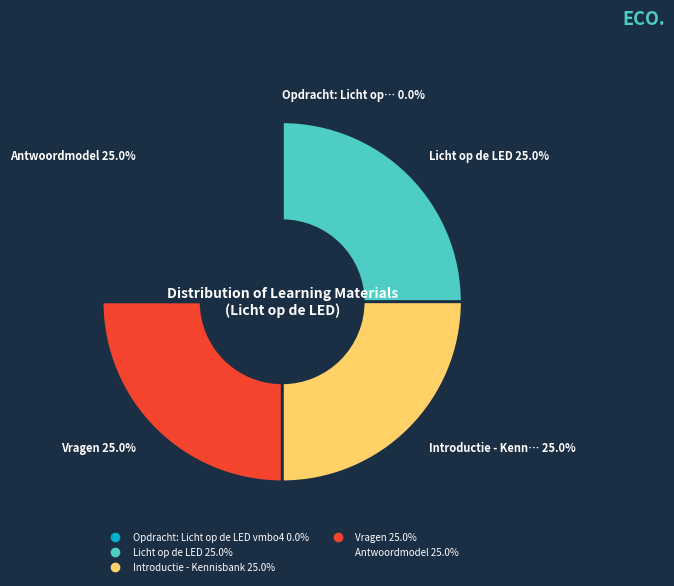

Approximately how many times larger is the value at Antwoordmodel compared to Introductie - Kennisbank?

1.0